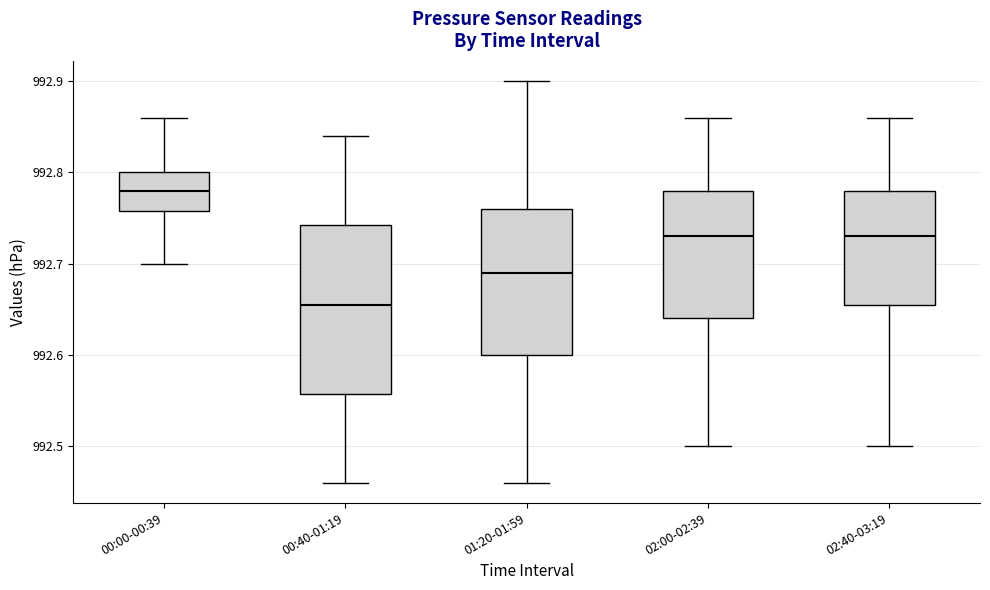

Which box's median line is the lowest?

00:40-01:19